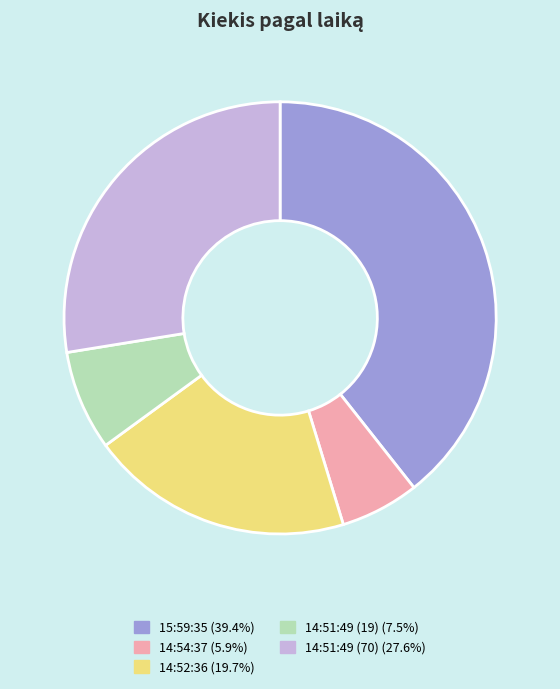

Rank the categories by value from highest to lowest.

15:59:35, 14:51:49 (70), 14:52:36, 14:51:49 (19), 14:54:37